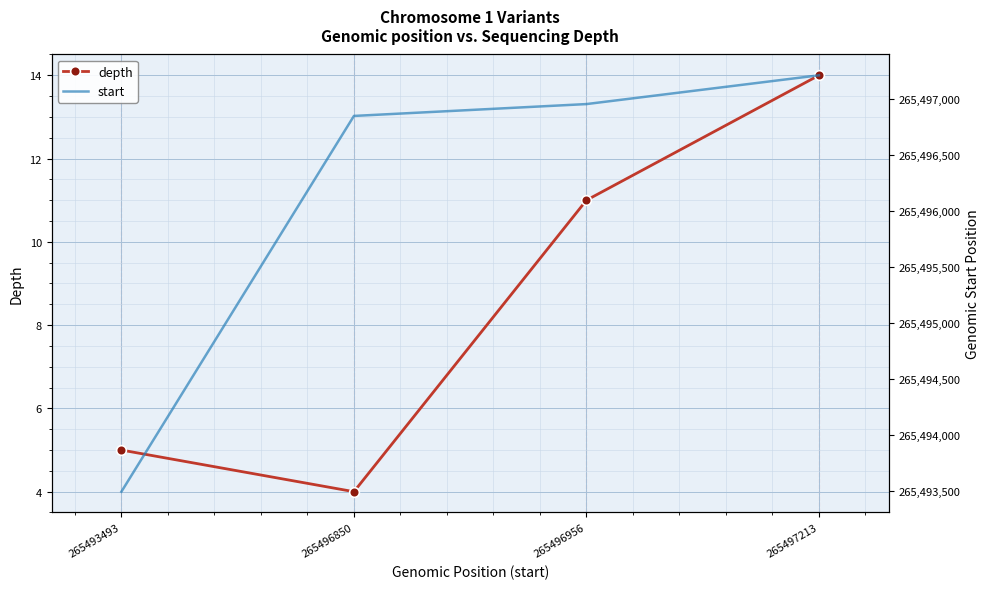

Which has a higher value, 265493493 or 265497213?

265497213